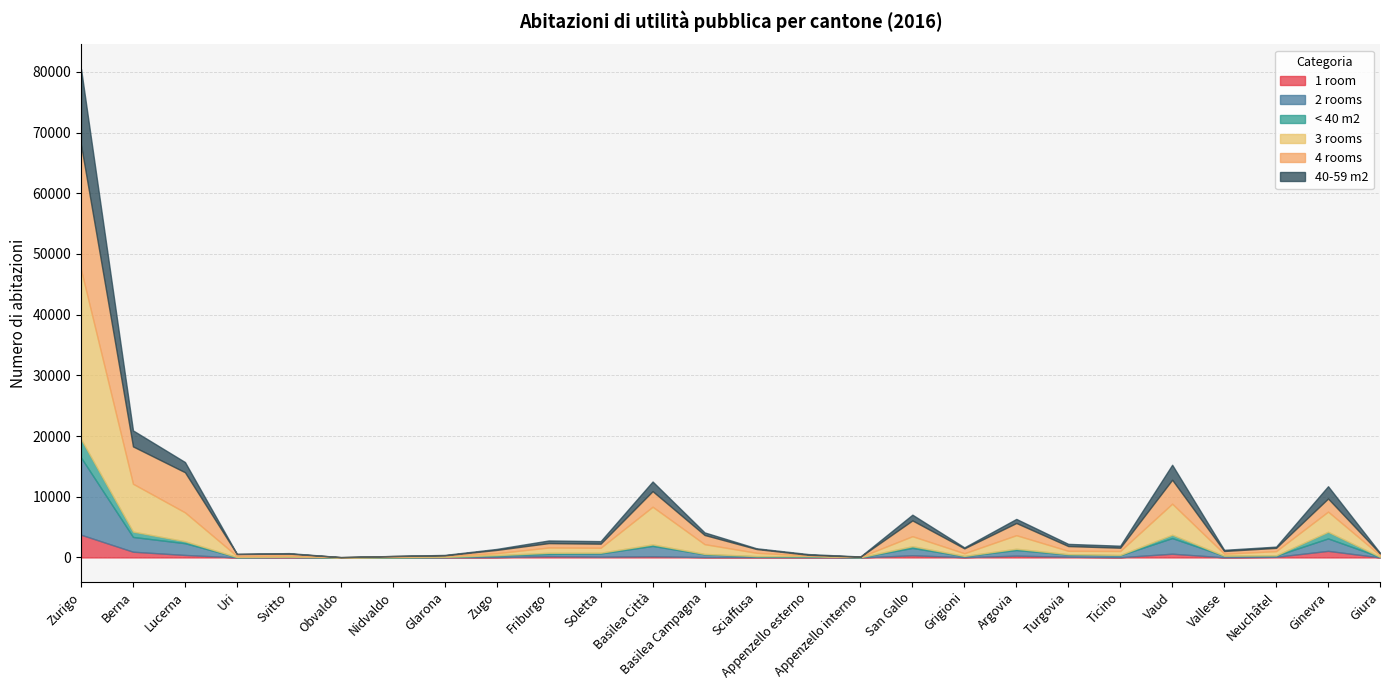

Where is the first local minimum for 4 rooms?

Berna